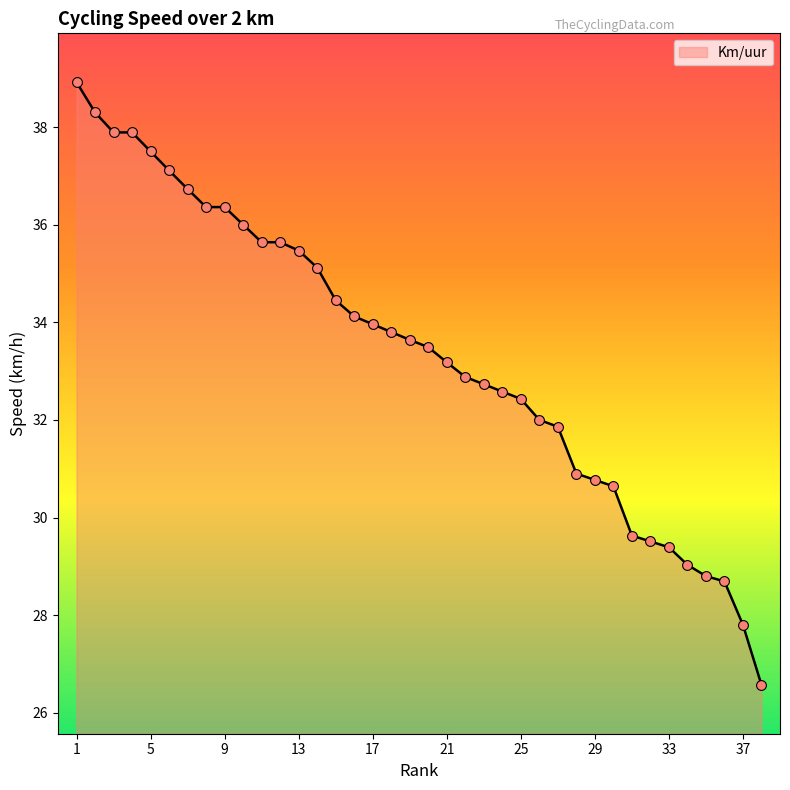

What is the smallest value displayed?

26.6